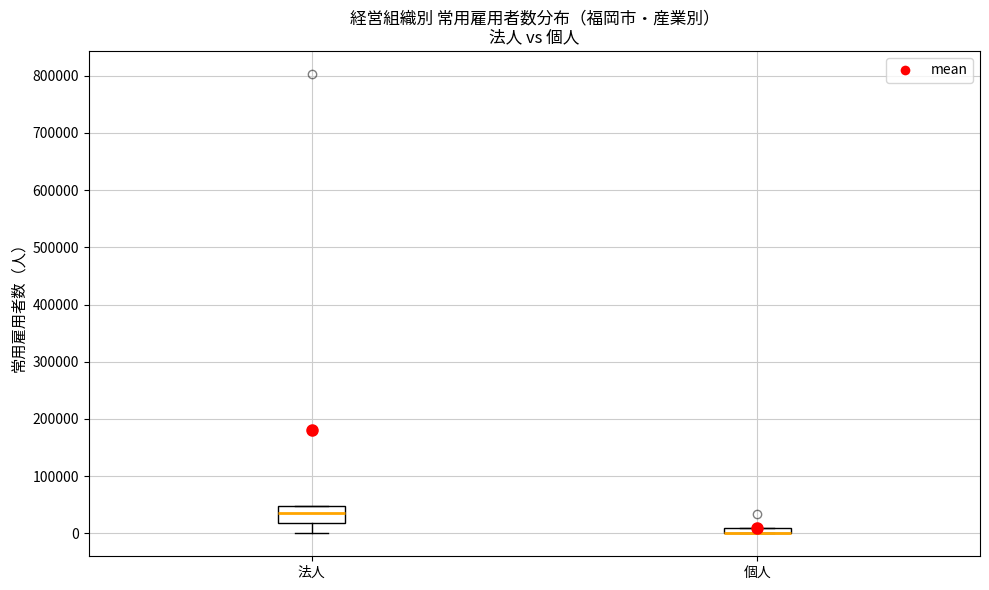

Where does the lower whisker of the box for 法人 end on the y-axis? The values are not printed on the chart, so give them approximately, as read against the axis.

0